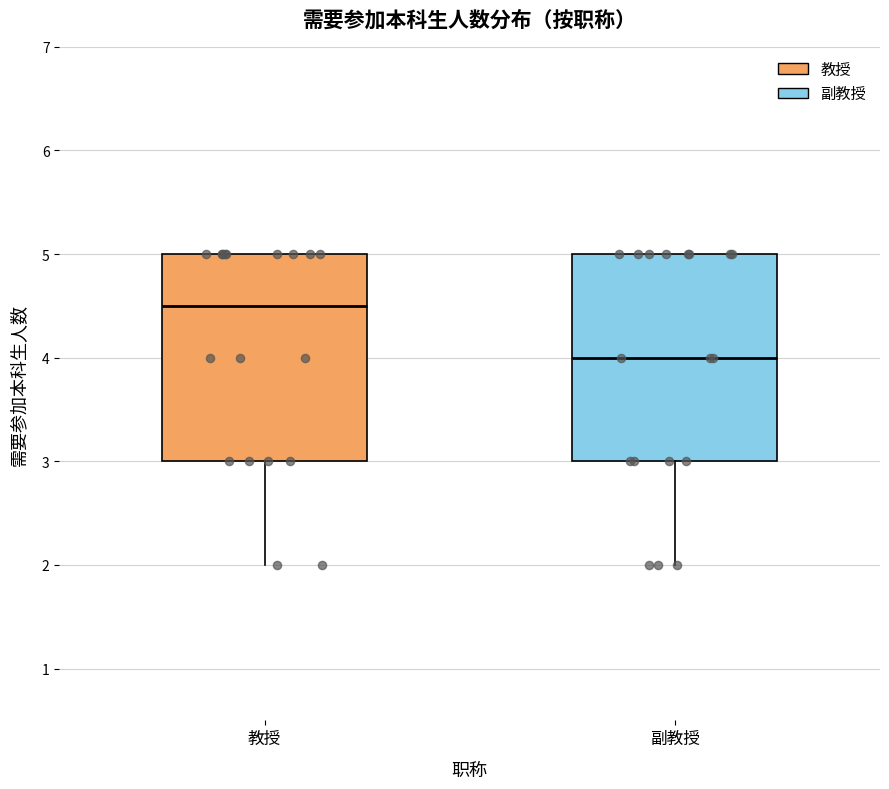

Reading left to right, read every box against the y-axis: the position of its median line, the range the box covers, and the ends of its whiskers. The values are not printed on the chart, so give them approximately, as read against the axis.

教授: median 4.5, box 3.0 to 5.0, whiskers 2.0 to 5.0
副教授: median 4.0, box 3.0 to 5.0, whiskers 2.0 to 5.0